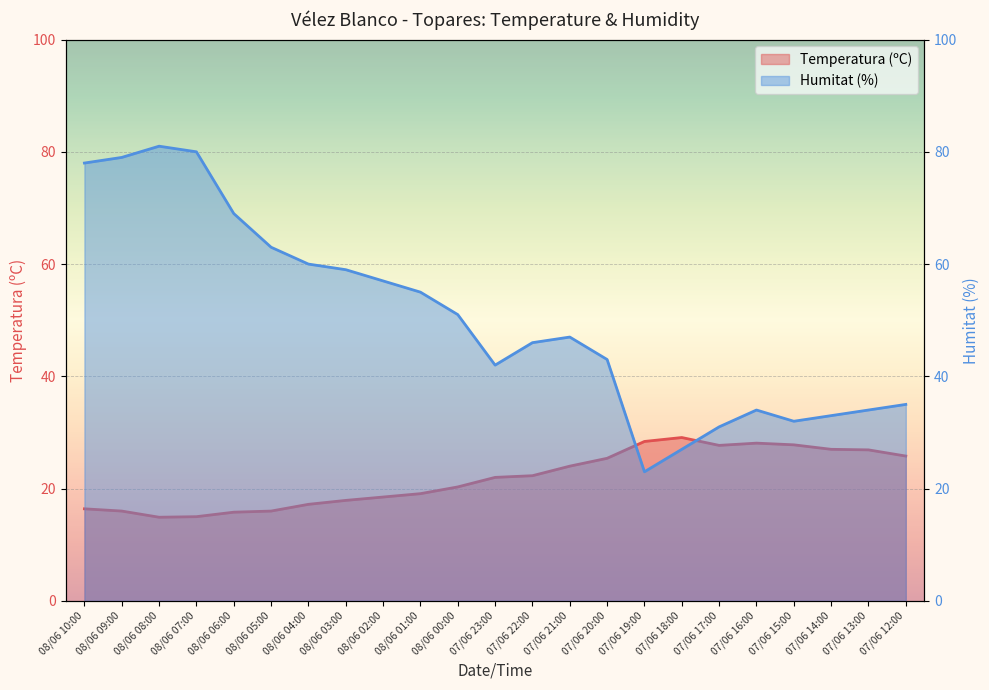

True or false: Humitat (%) has a value of 21.0 at 07/06 17:00.

False